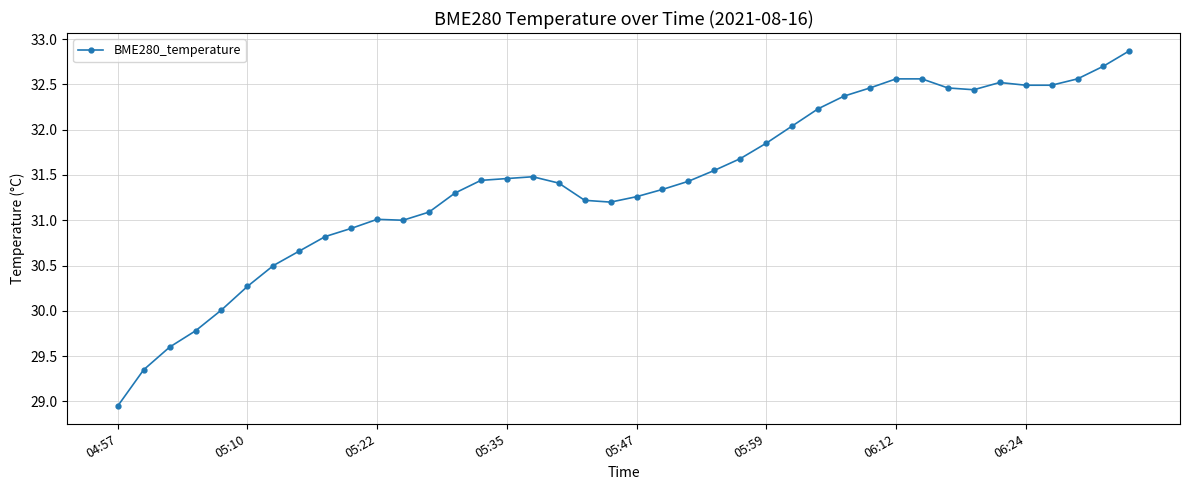

What is the average value?

31.4